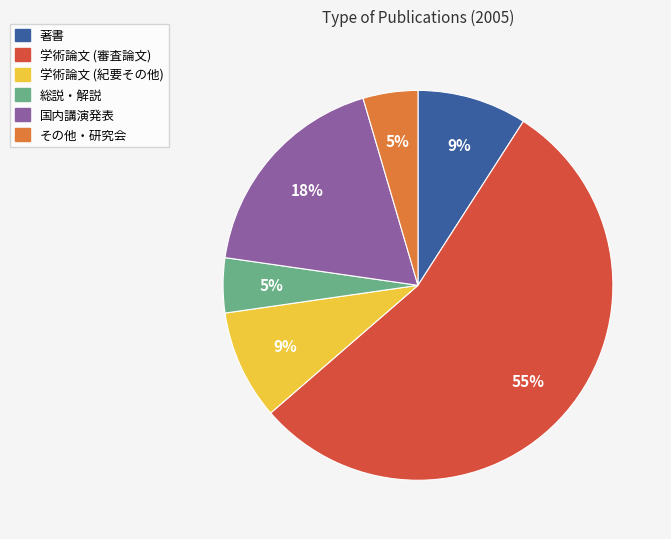

Does 総説・解説 account for over 50% of the chart?

No